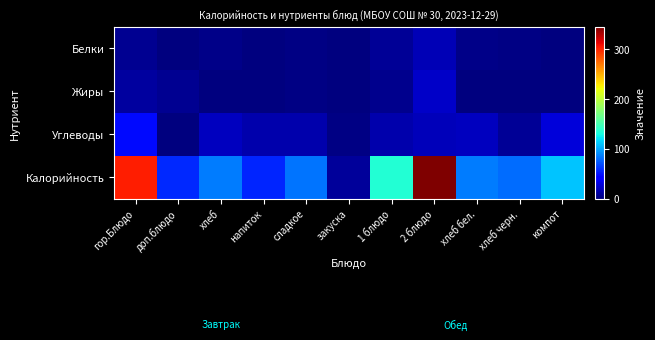

Rank the series by their maximum value, from lowest to highest.

Белки, Жиры, Углеводы, Калорийность